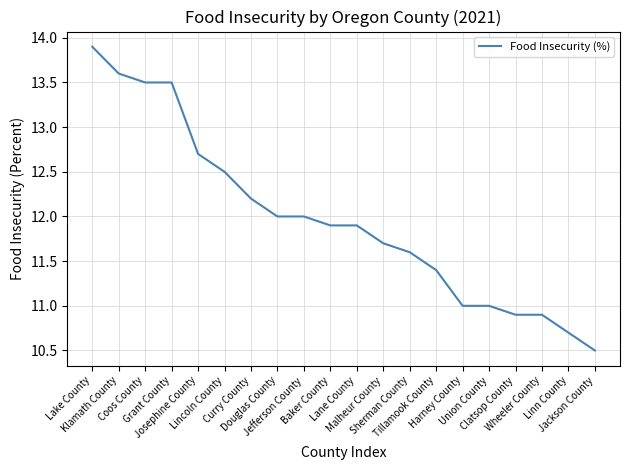

What is the maximum value shown in the chart?

13.9